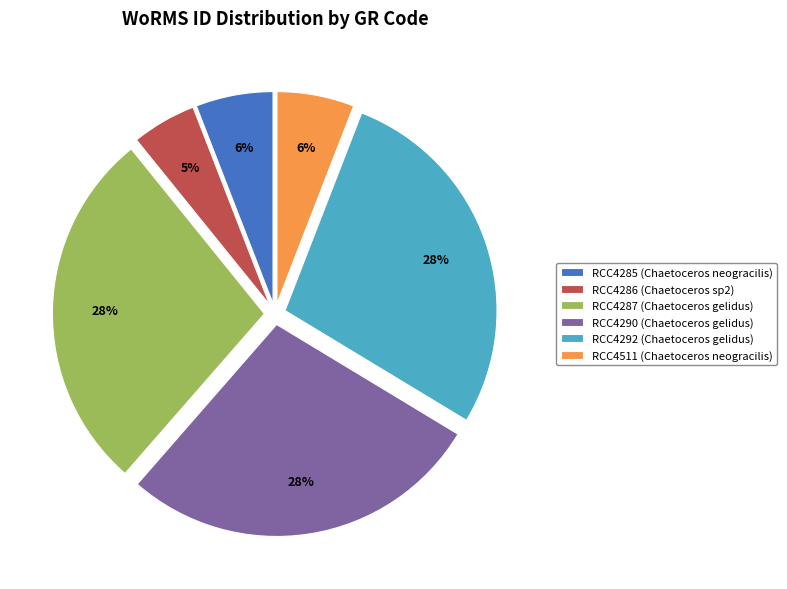

Which category has the smallest portion of the pie?

RCC4286 (Chaetoceros sp2)